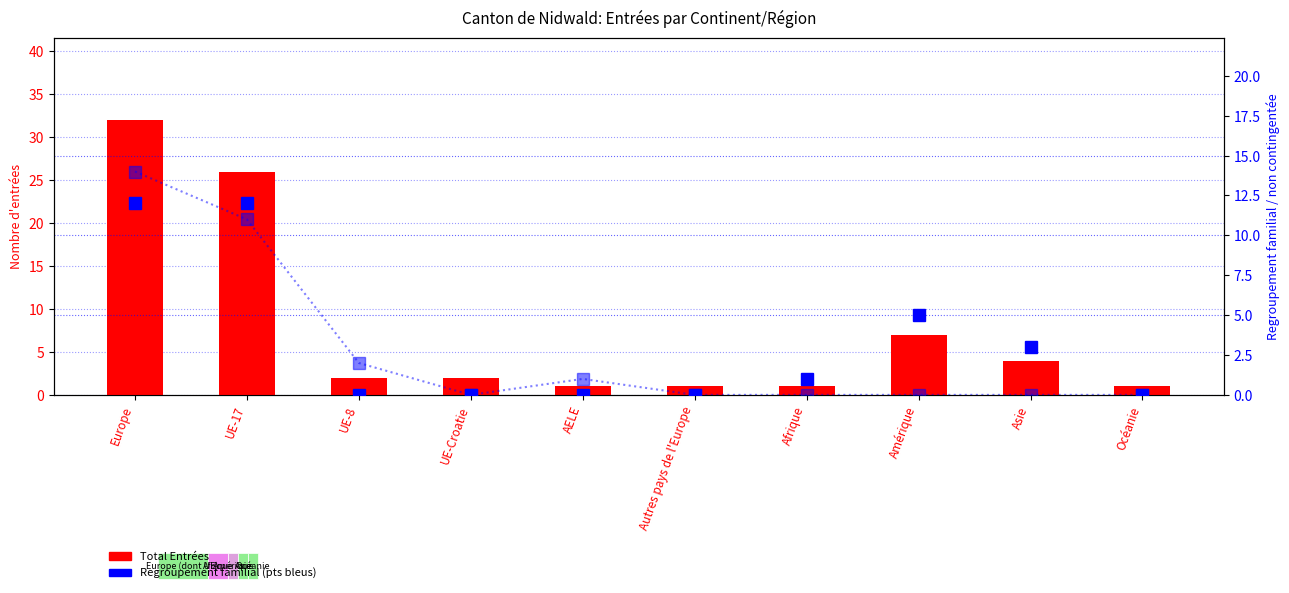

The Regroupement familial series shows -5 at UE-8. True or false?

False